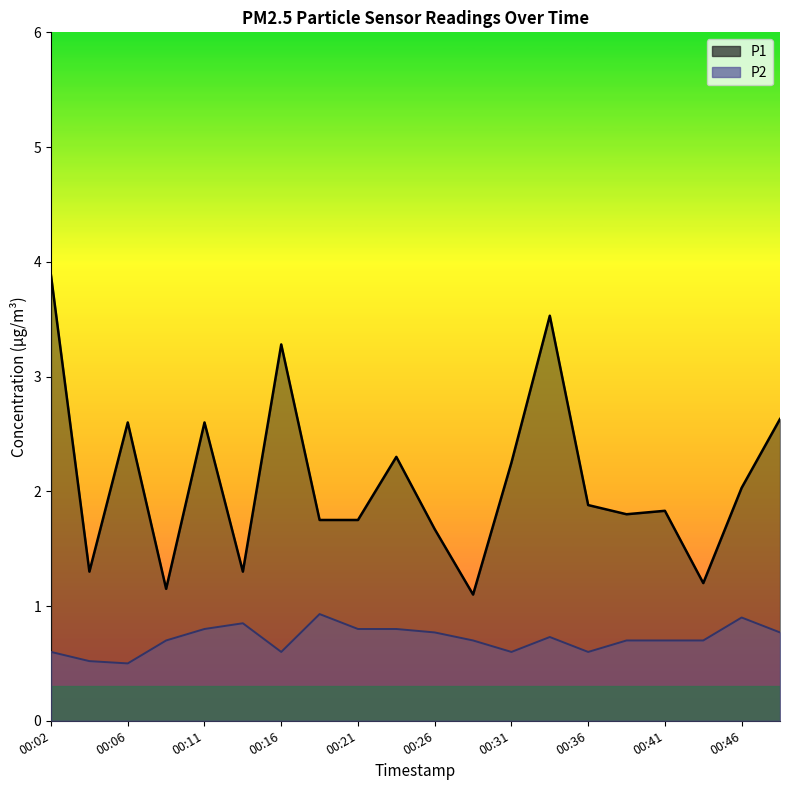

True or false: P1 and P2 cross at least once.

False